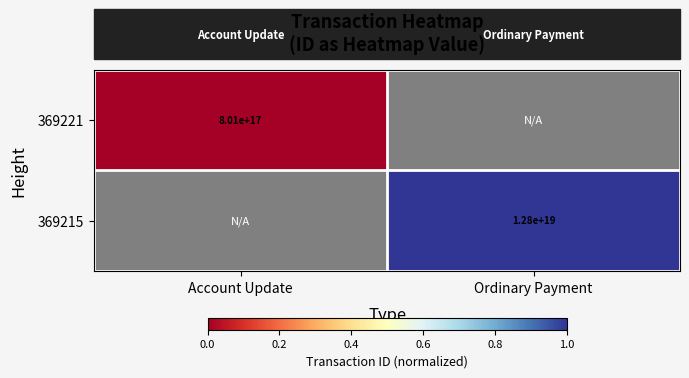

At how many categories does at least one series exceed 0?

1